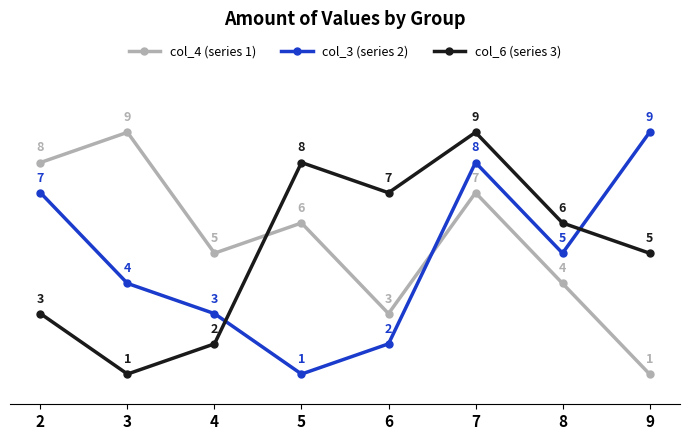

At which label does col_3 (series 2) first exceed 5?

2